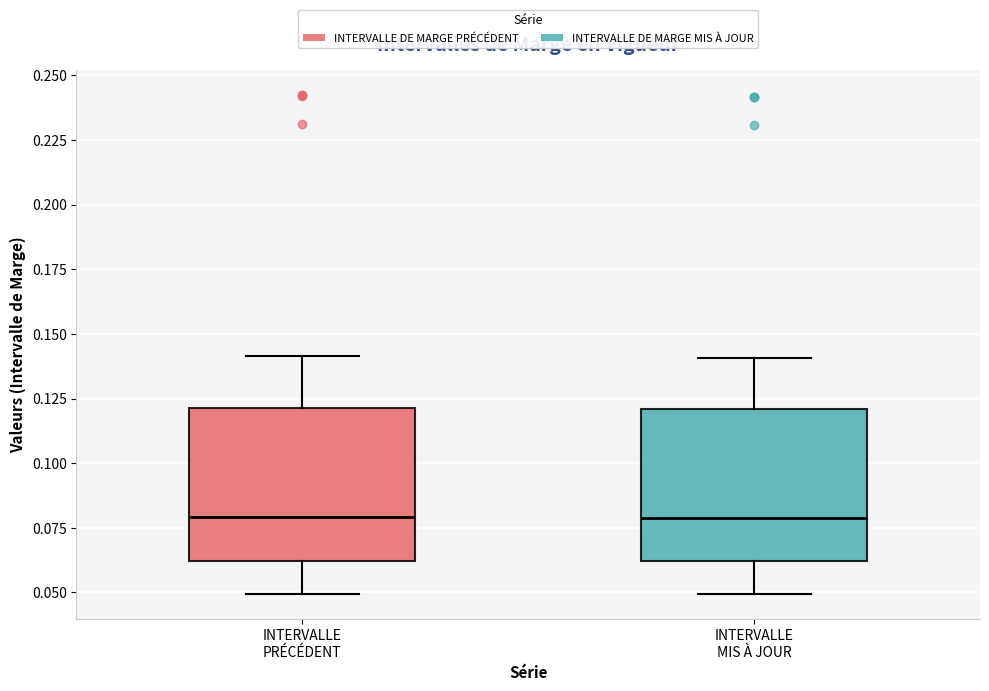

Reading left to right, transcribe this box plot: for each box, give where its median line is, the range the box spans, and where its two whiskers end, as read against the y-axis. The values are not printed on the chart, so give them approximately, as read against the axis.

INTERVALLE PRÉCÉDENT: median 0.08, box 0.06 to 0.12, whiskers 0.05 to 0.14
INTERVALLE MIS À JOUR: median 0.08, box 0.06 to 0.12, whiskers 0.05 to 0.14